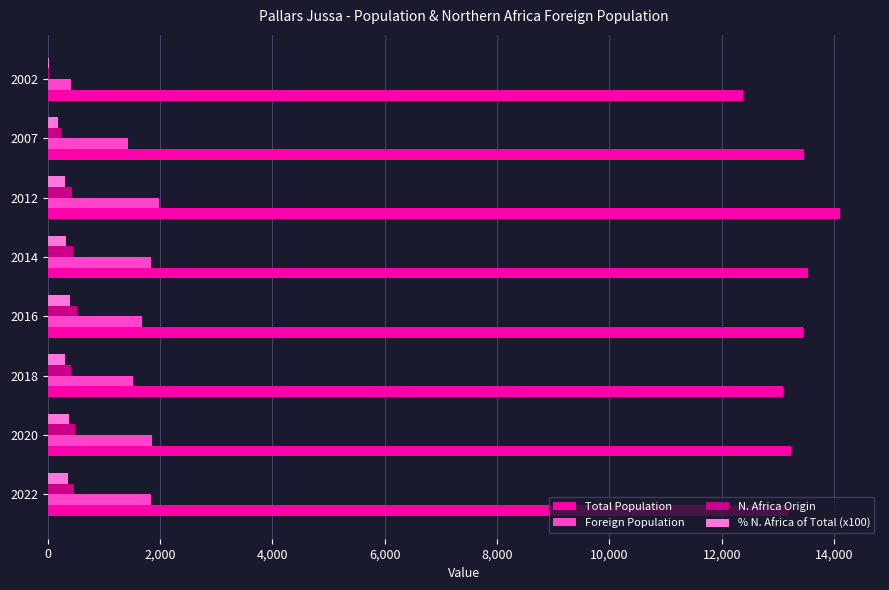

Which series has the widest spread of values?

Total Population